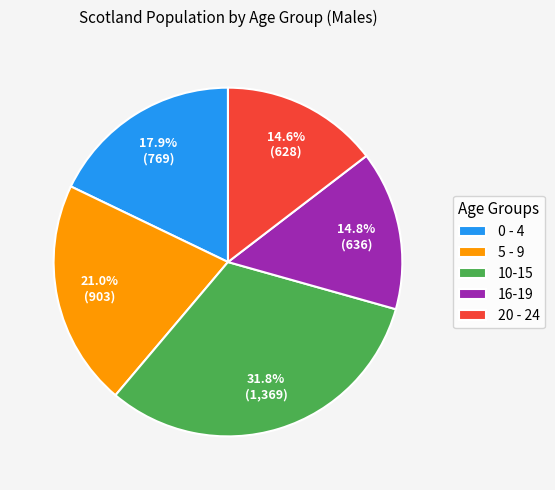

Between 20 - 24 and 10-15, which is larger?

10-15